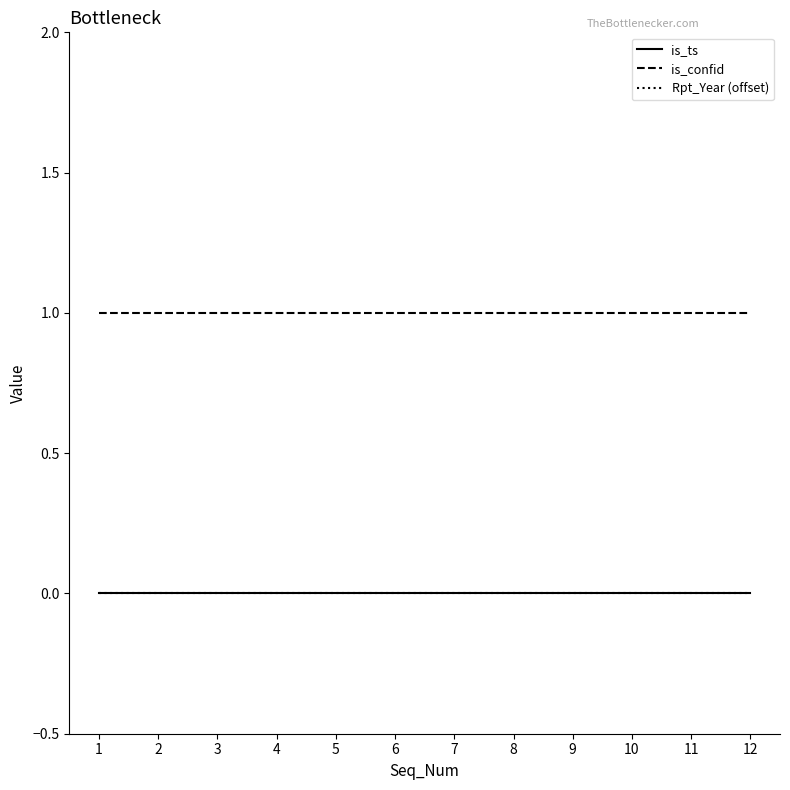

Does the chart display data point markers on the line(s)?

No